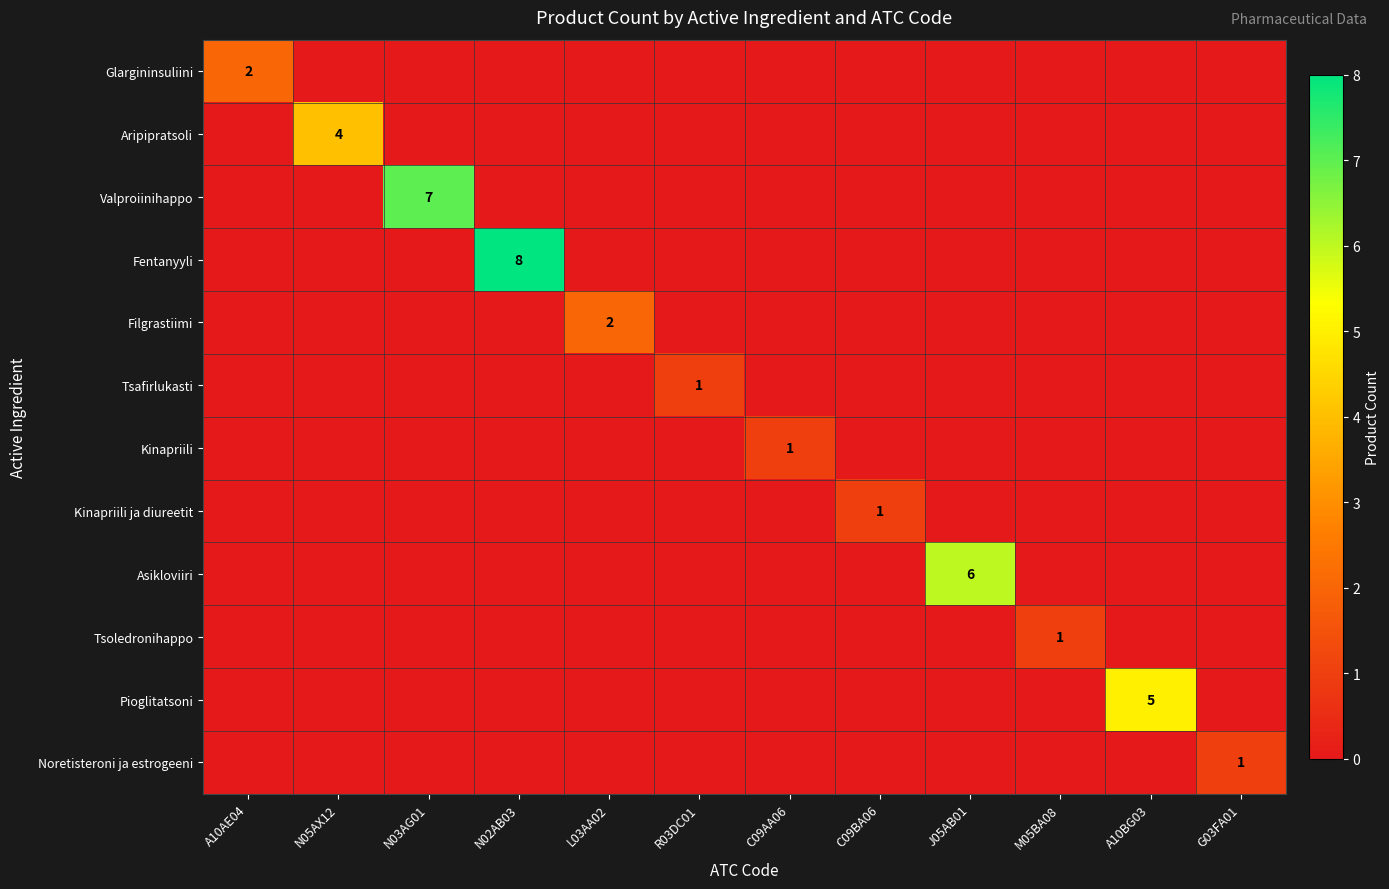

What is the difference between the highest and lowest values at J05AB01?

6